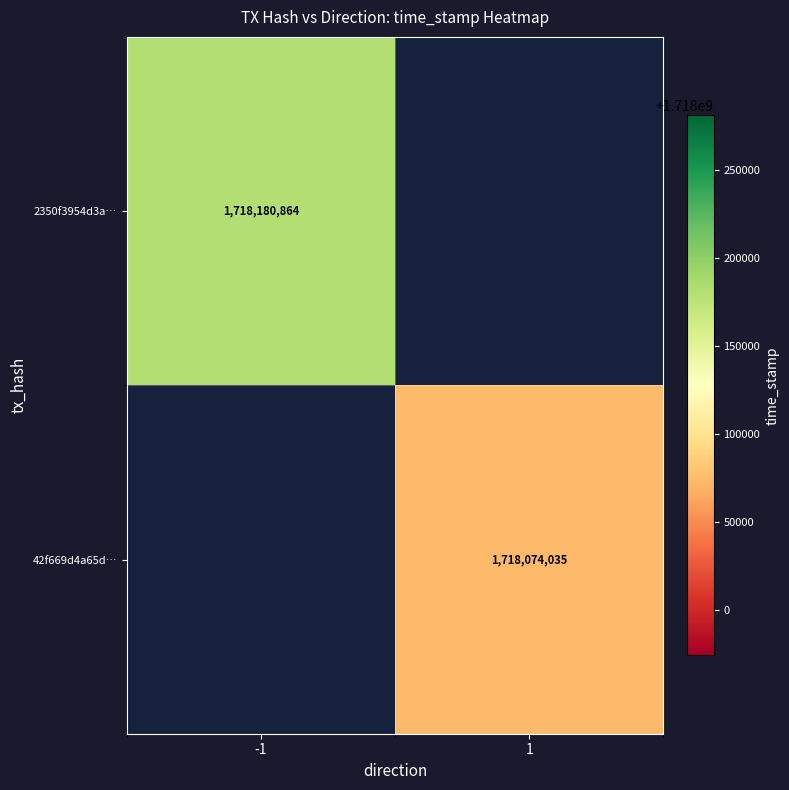

Is it true that 2350f3954d3a… equals 1718180864 at -1?

True